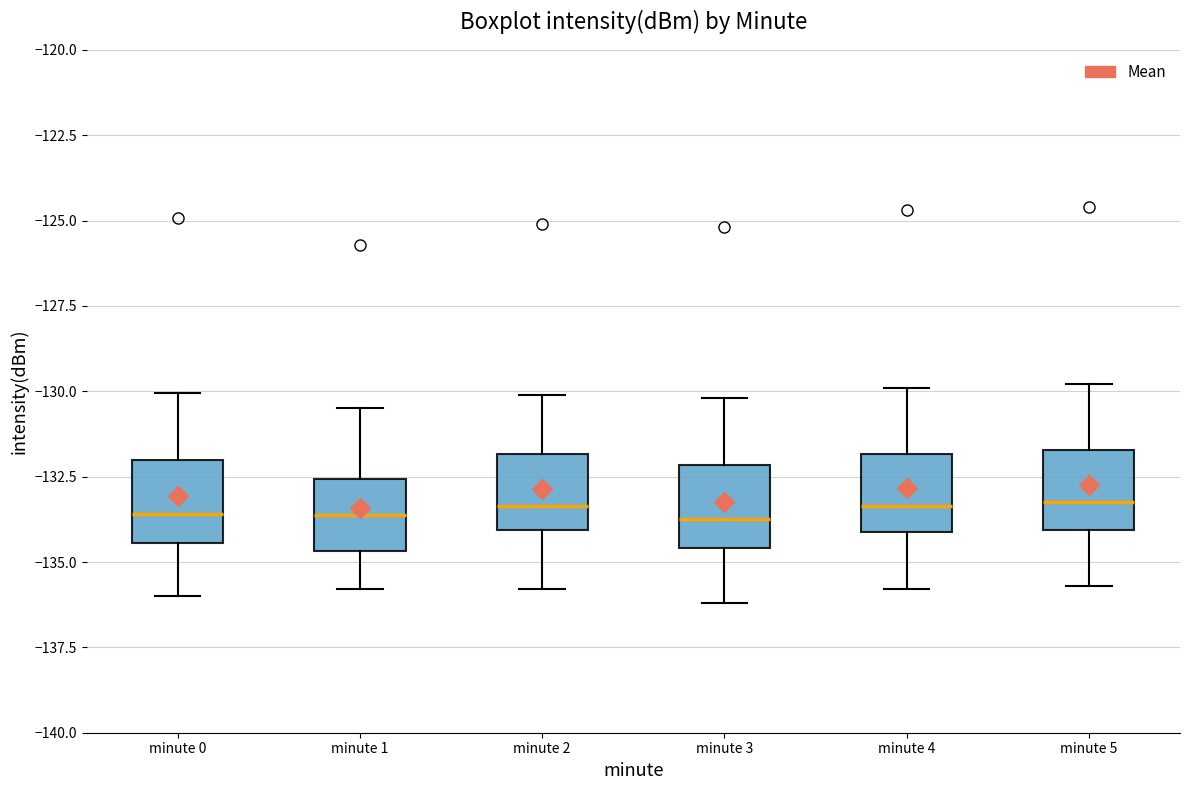

Where is the lower edge of the box for minute 5 on the y-axis? The values are not printed on the chart, so give them approximately, as read against the axis.

-134.0